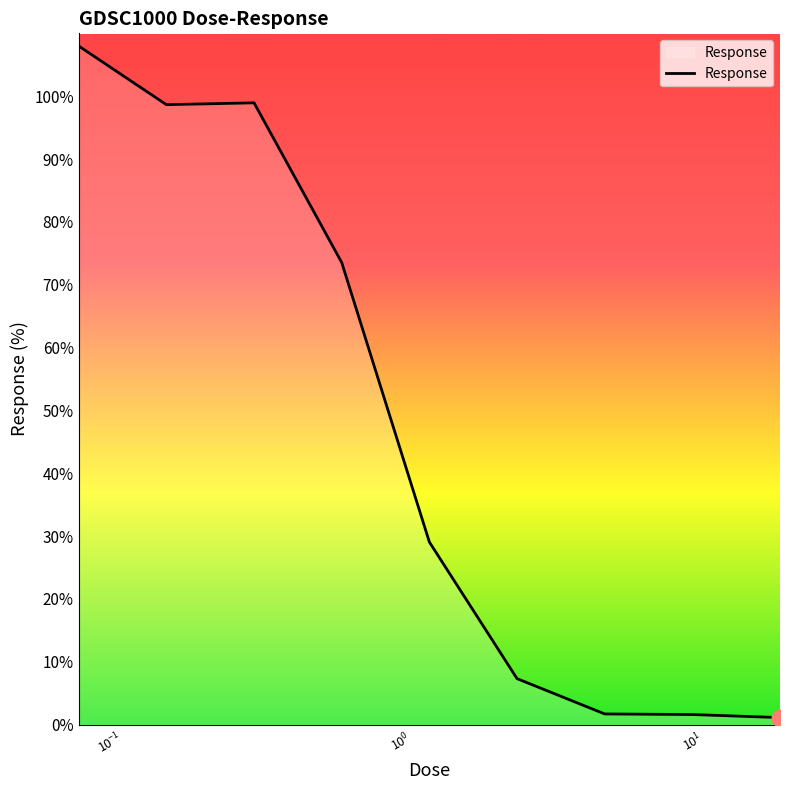

What is the difference between the maximum and minimum values?

106.9